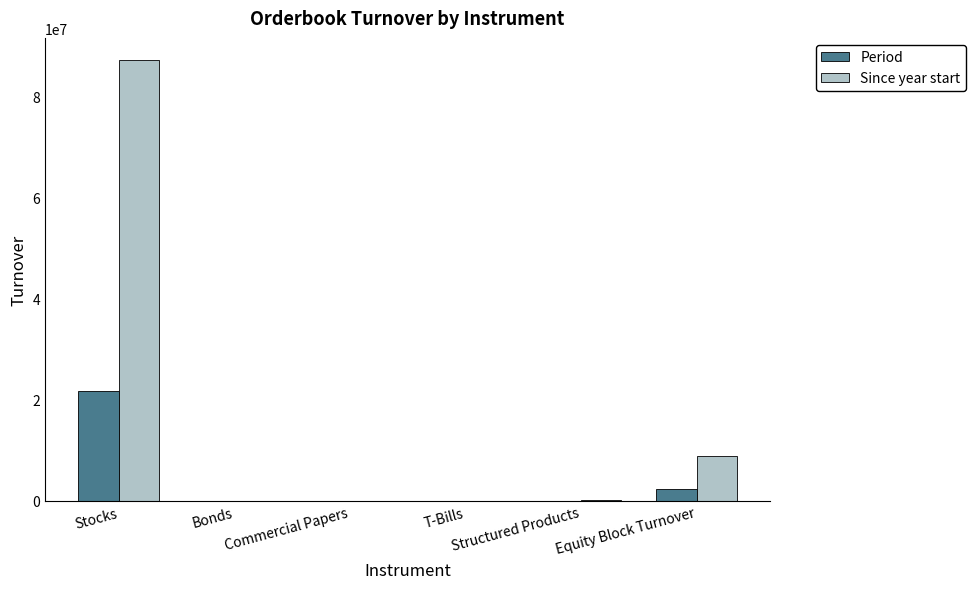

Which series has the largest total across all categories?

Since year start